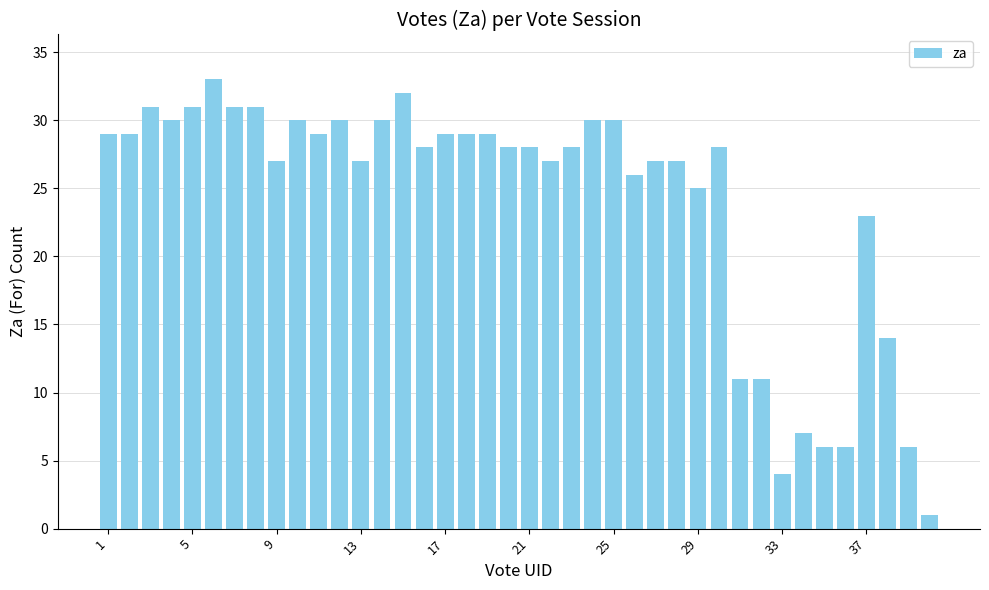

What is the greatest value displayed?

33